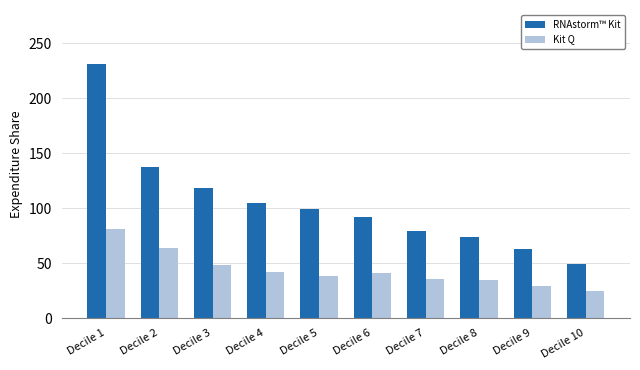

Count the number of data series in this chart.

2